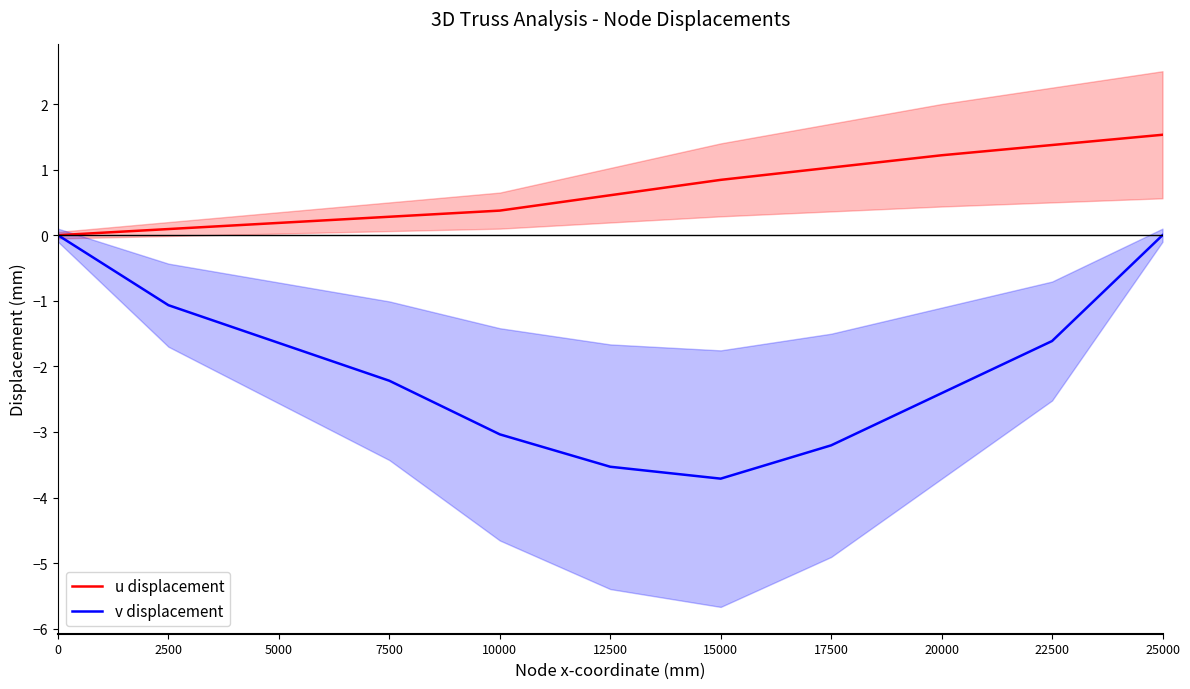

Reading right to left, what are all the values shown in this chart?

u displacement: 25000=1.5	22500=1.4	20000=1.2	17500=1.0	15000=0.8	12500=0.6	10000=0.4	7500=0.3	5000=0.2	2500=0.1	0=0.0
v displacement: 25000=0.0	22500=-1.6	20000=-2.4	17500=-3.2	15000=-3.7	12500=-3.5	10000=-3.0	7500=-2.2	5000=-1.6	2500=-1.1	0=0.0